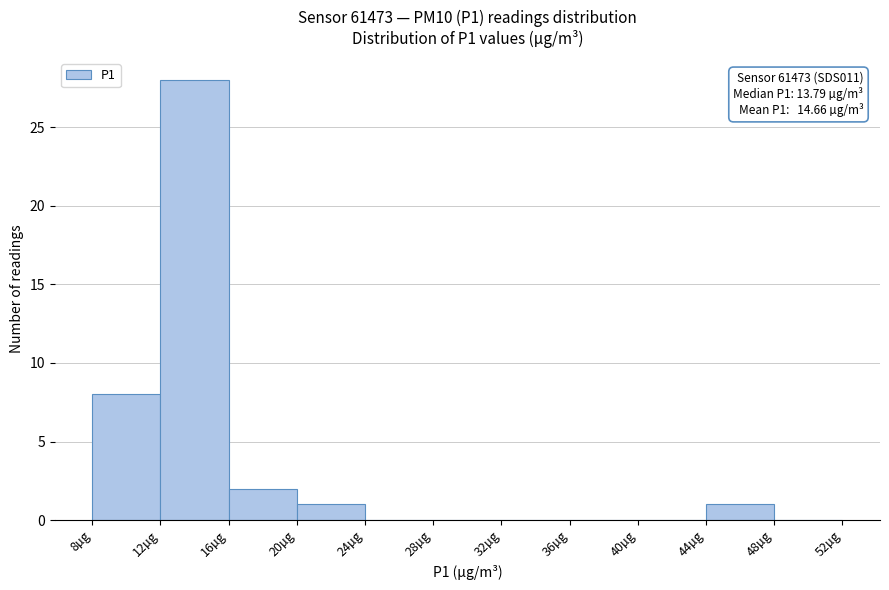

Over which range of the x-axis is the bar tallest?

12 to 16